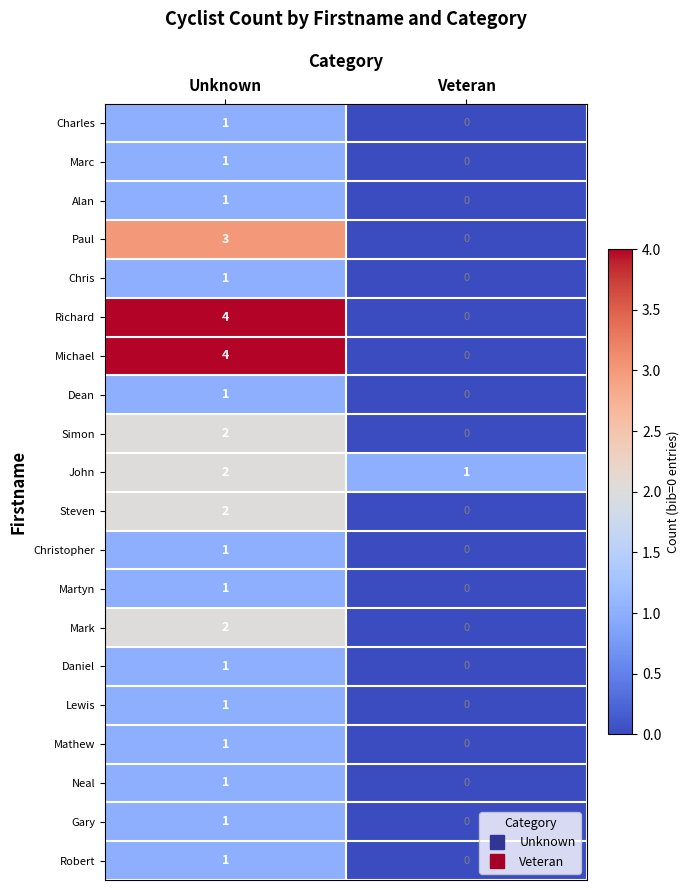

What is the sum of all Michael values?

4